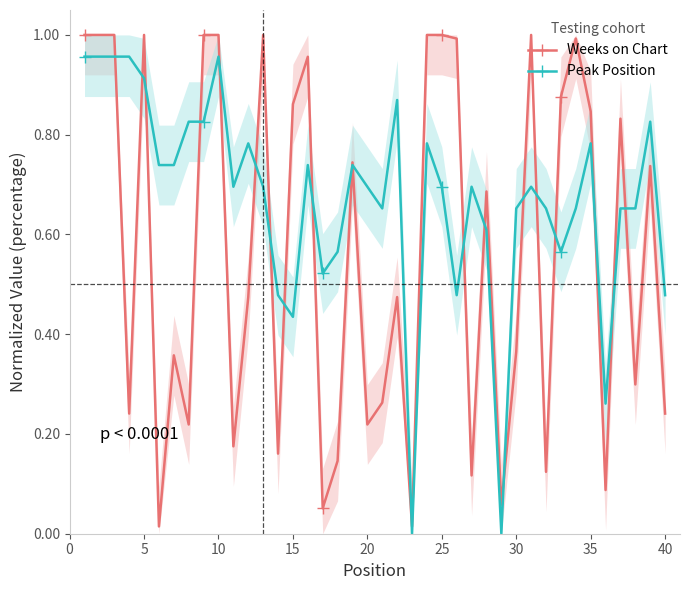

Is it true that Peak Position equals 1.1 at 25?

False